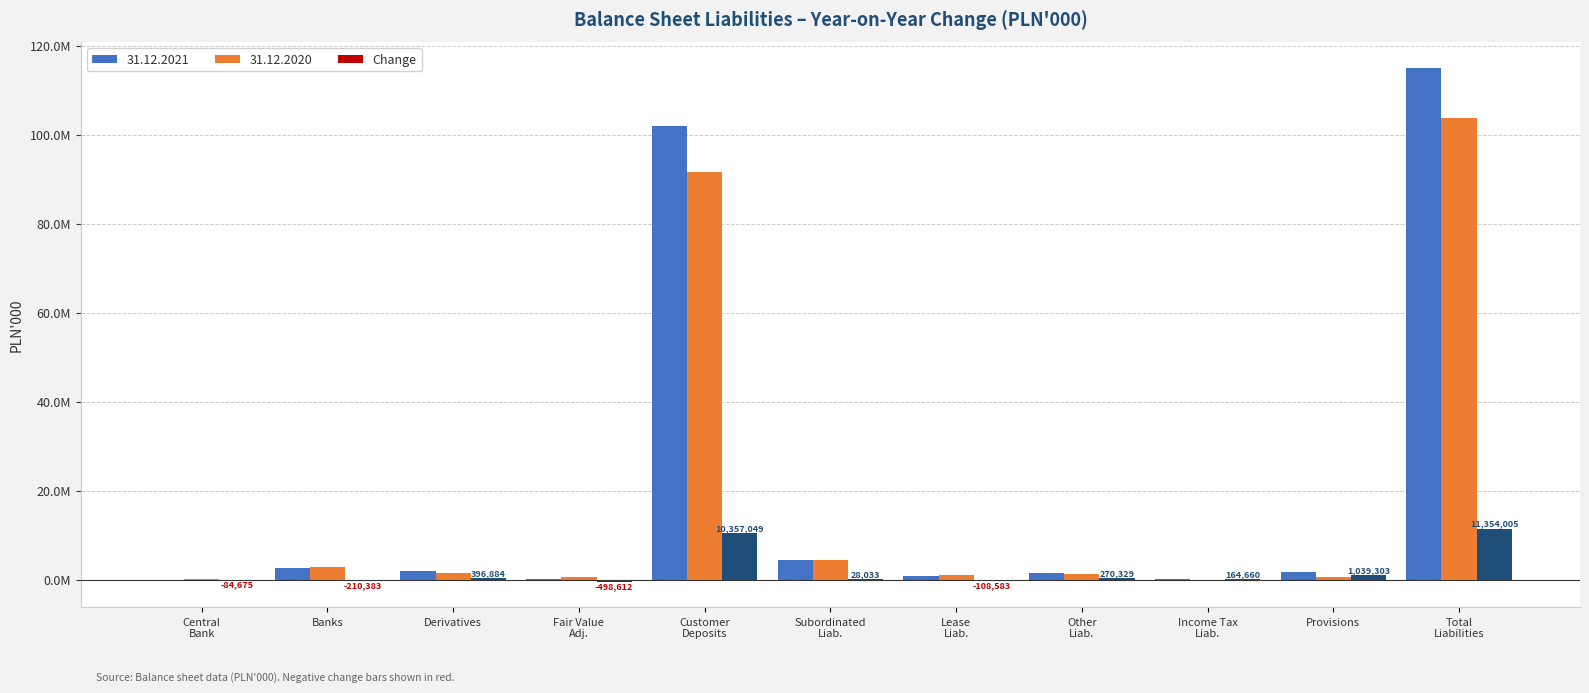

What are all the series names shown in the legend?

31.12.2021, 31.12.2020, Change